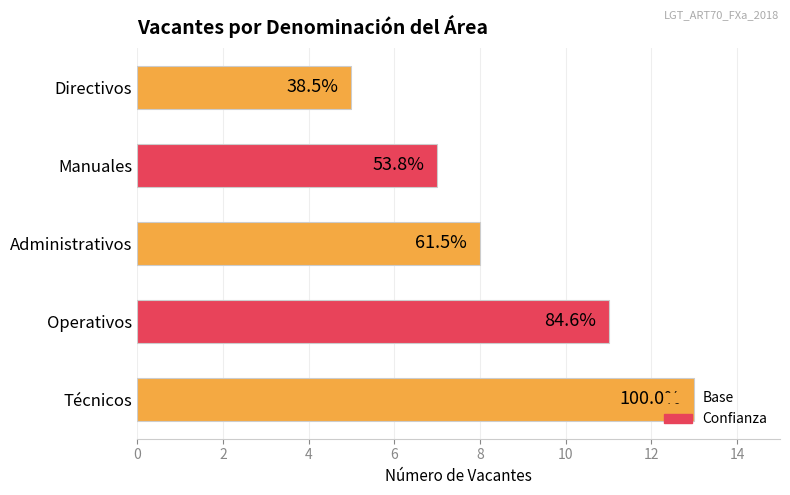

What is the difference between the maximum and second lowest values?

6